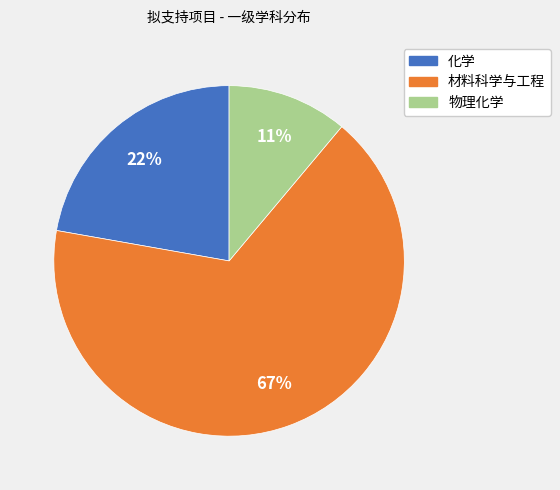

Between 物理化学 and 材料科学与工程, which is larger?

材料科学与工程